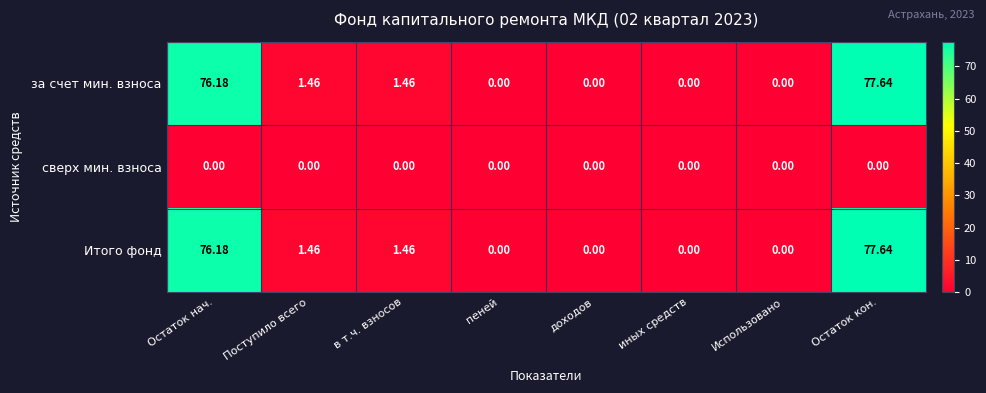

List the labels in order of Итого фонд value, largest first.

Остаток кон., Остаток нач., Поступило всего, в т.ч. взносов, пеней, доходов, иных средств, Использовано